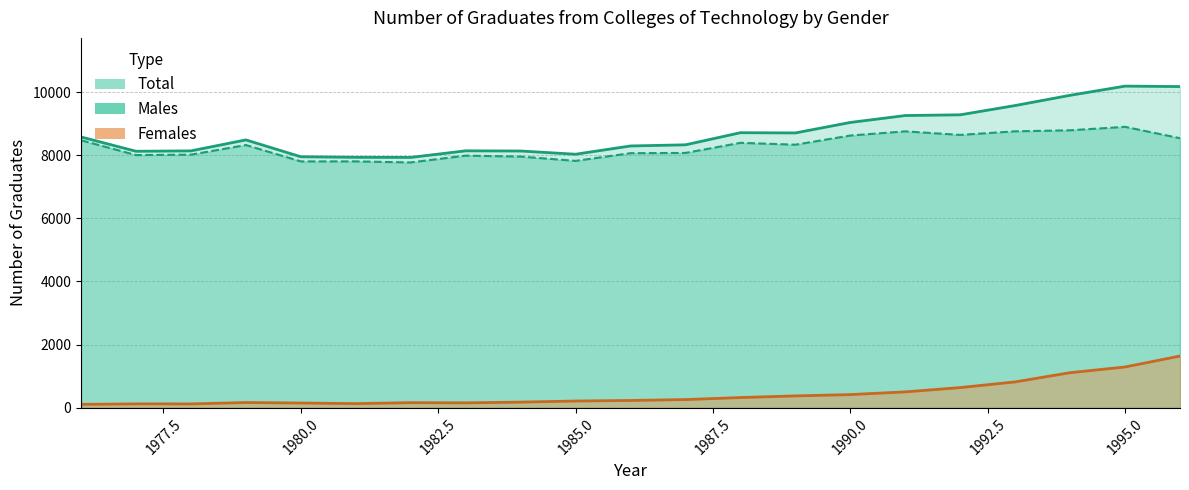

The value of Males at 1978 is 1948. True or false?

False